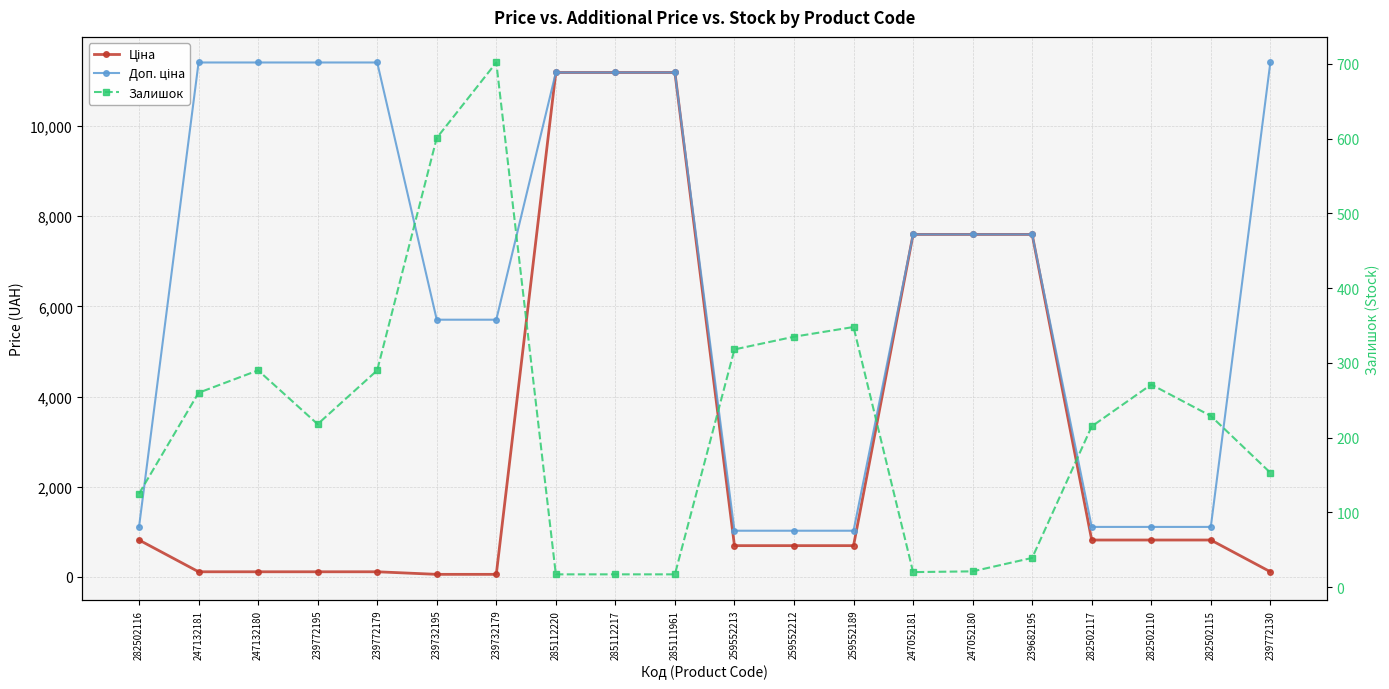

What is the difference between the highest and lowest values at 259552213?

706.6